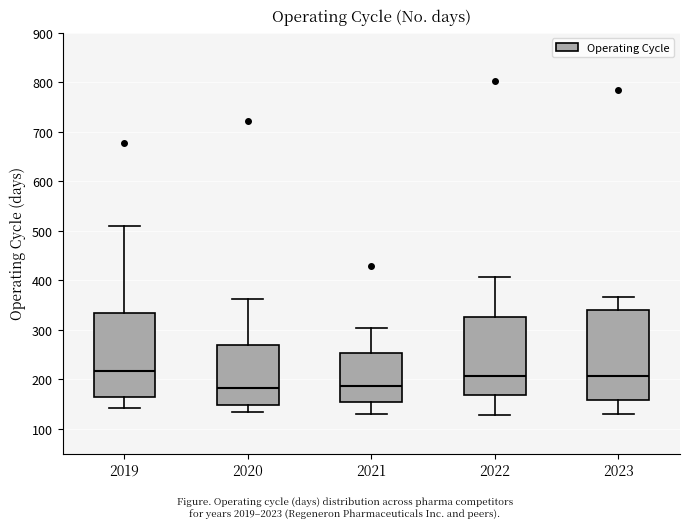

Reading left to right, read every box against the y-axis: the position of its median line, the range the box covers, and the ends of its whiskers. The values are not printed on the chart, so give them approximately, as read against the axis.

2019: median 220, box 160 to 330, whiskers 140 to 510
2020: median 180, box 150 to 270, whiskers 140 to 360
2021: median 190, box 150 to 250, whiskers 130 to 310
2022: median 210, box 170 to 330, whiskers 130 to 410
2023: median 210, box 160 to 340, whiskers 130 to 370